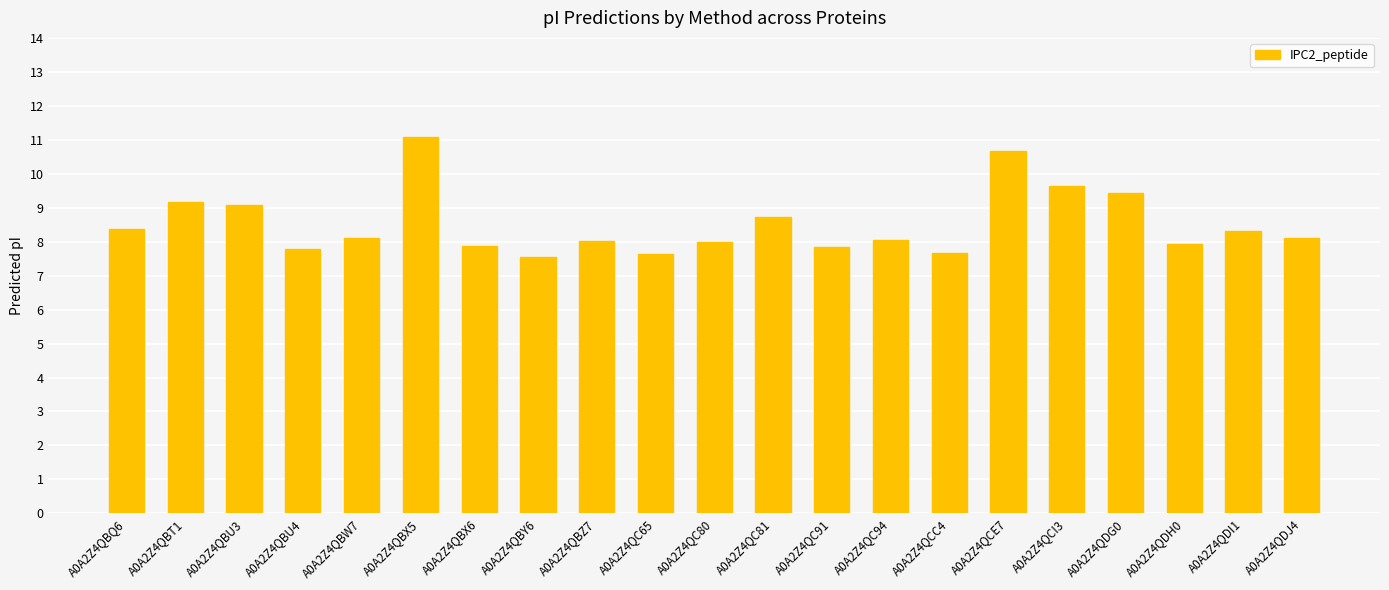

True or false: the data shows 12.0 at A0A2Z4QBT1.

False